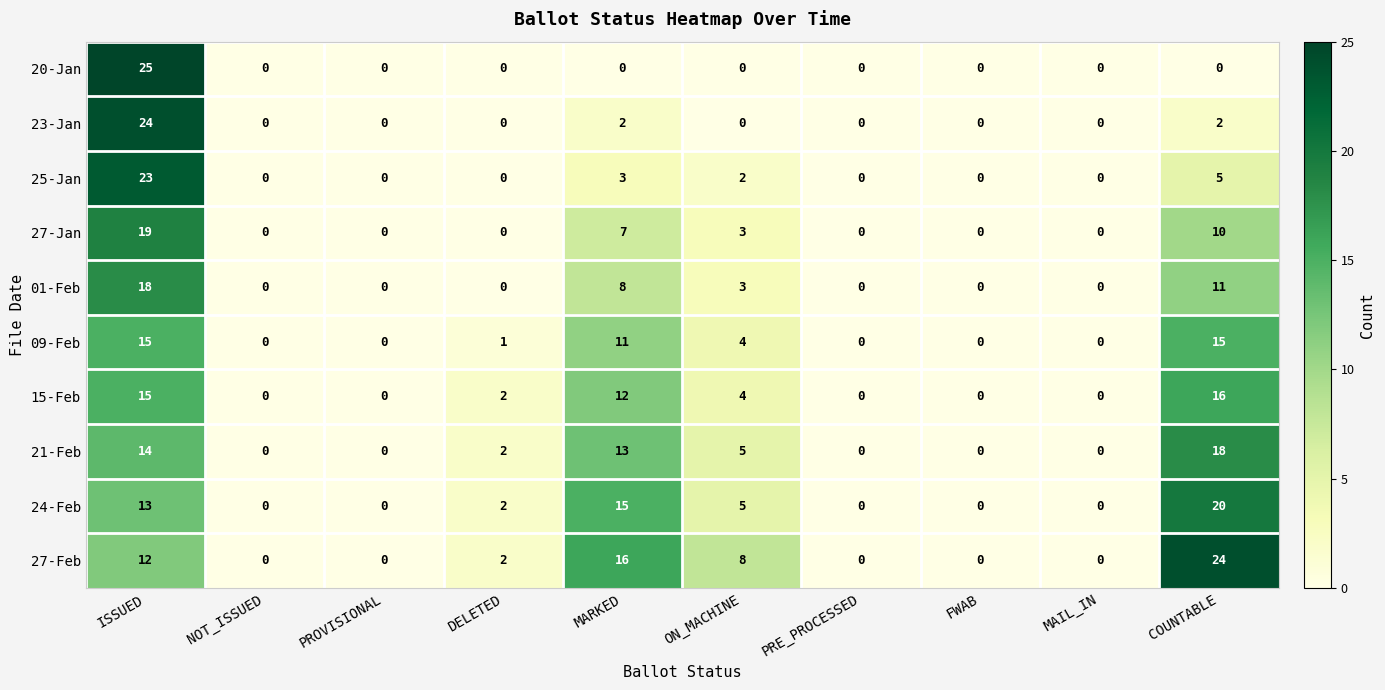

Which series has the largest total across all categories?

27-Feb